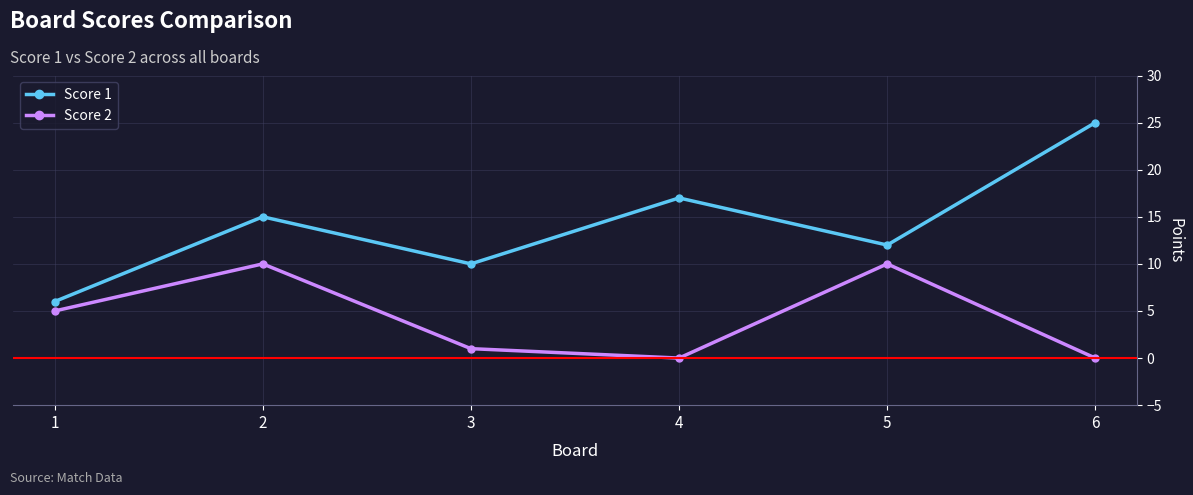

Reading left to right, transcribe all the data shown in this chart.

Score 1: 6	15	10	17	12	25
Score 2: 5	10	1	0	10	0